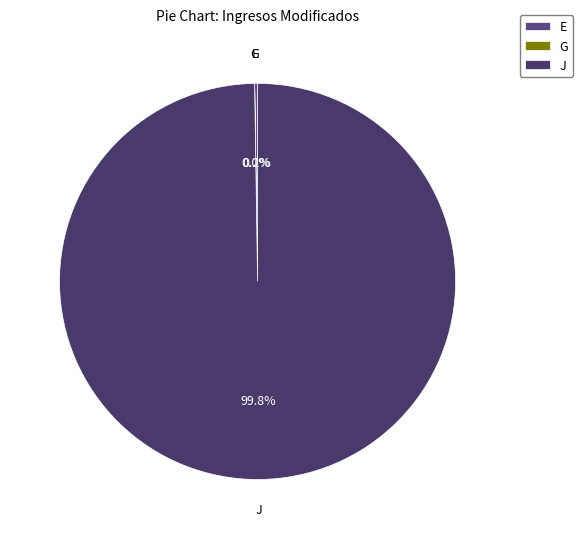

Which slice is the largest?

J